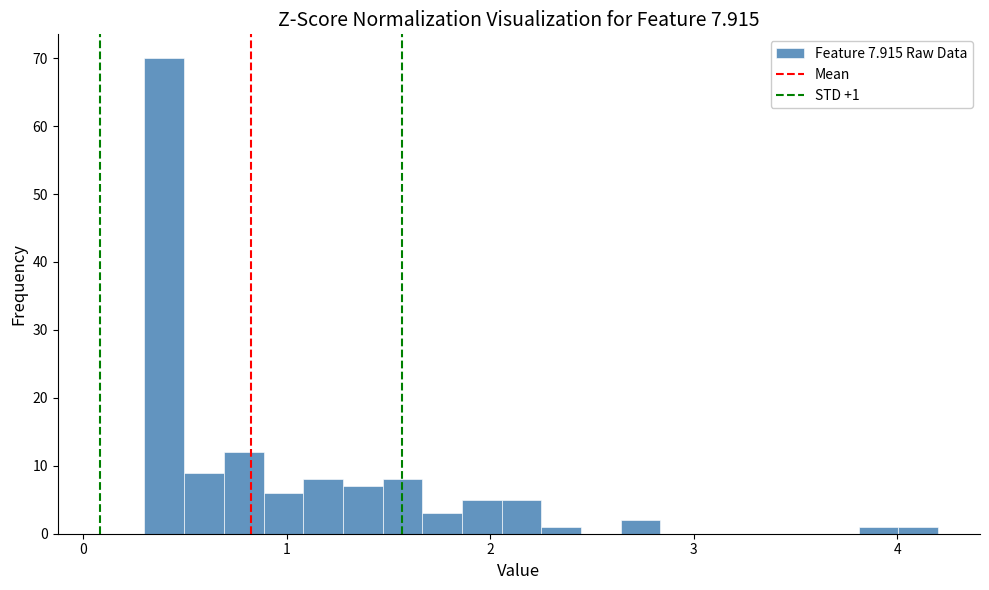

Around what value on the x-axis is the tallest bar? Give the approximate position of its centre, as read against the axis.

0.4